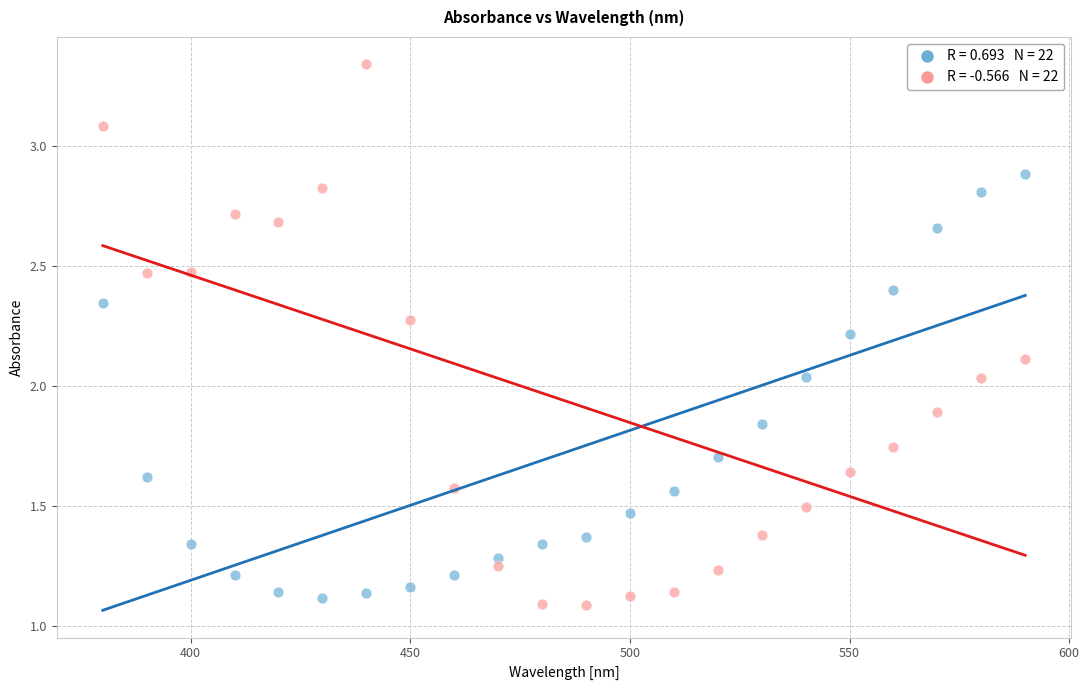

Across all data points, what is the range of X values (max minus min)?

210.0